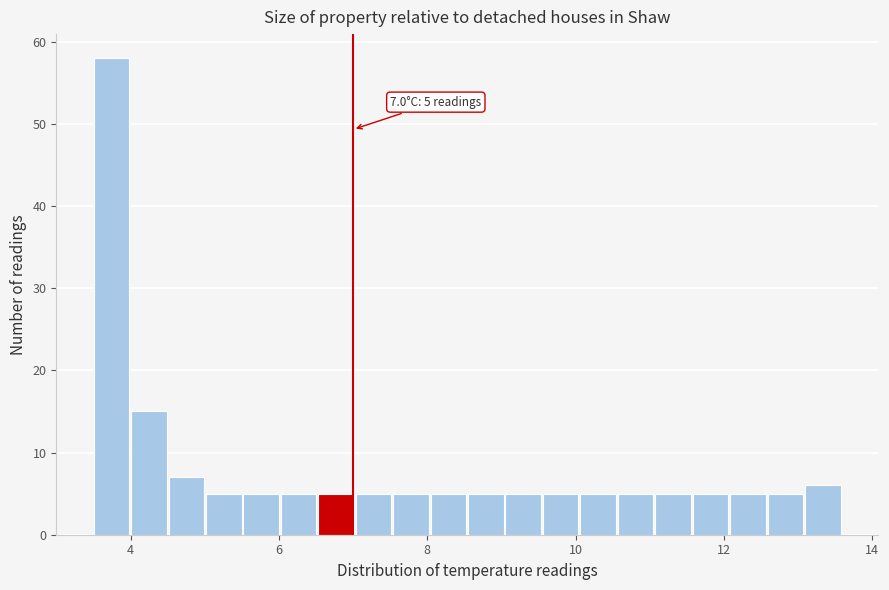

Around what value on the x-axis is the tallest bar? Give the approximate position of its centre, as read against the axis.

3.8